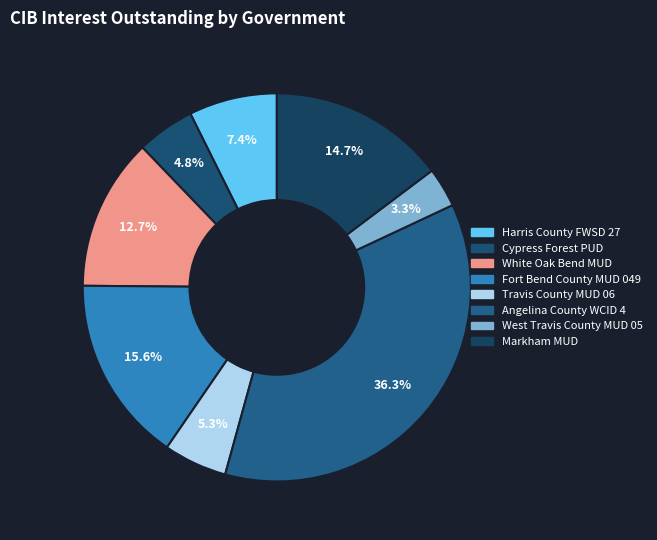

How many segments does this pie chart have?

8